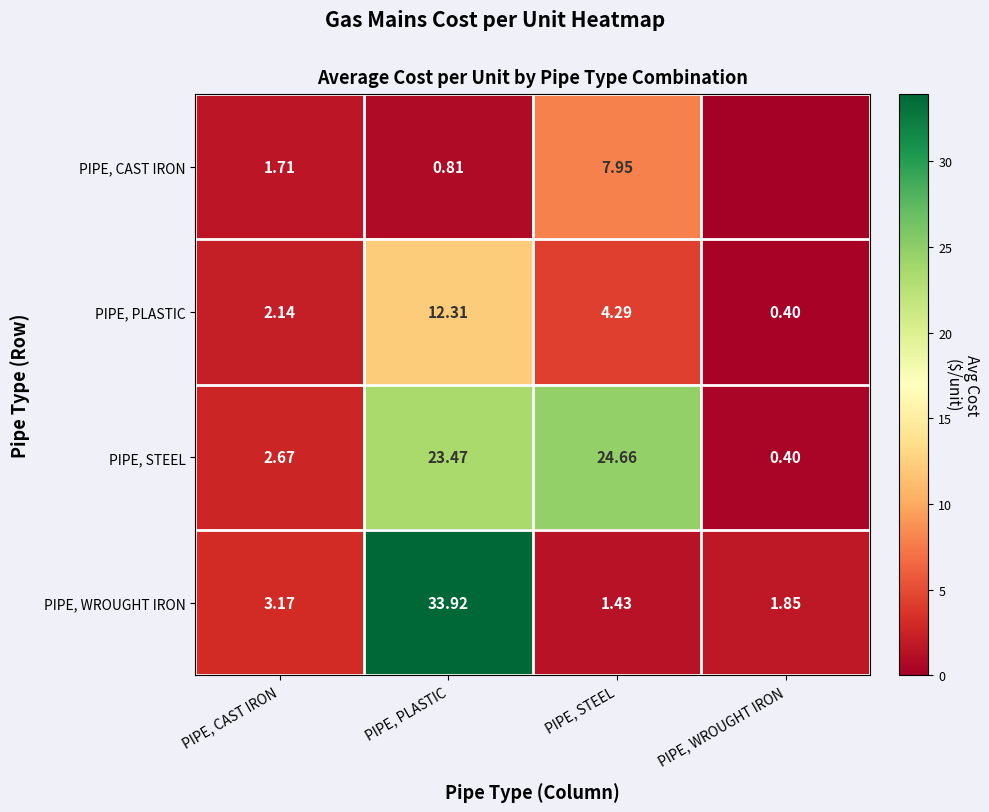

Between PIPE, CAST IRON and PIPE, STEEL, which series saw the biggest shift?

PIPE, STEEL